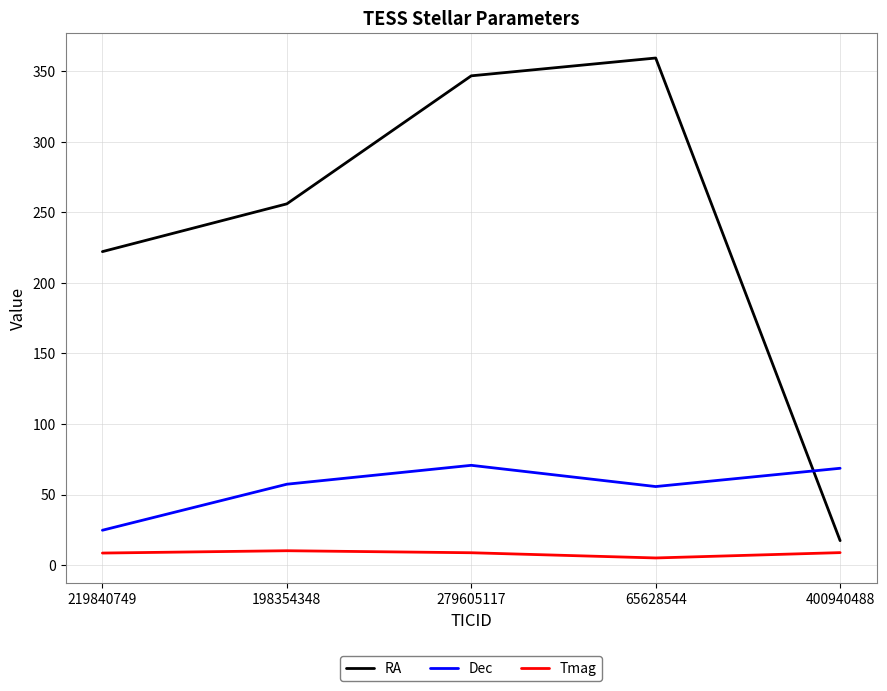

List the series in order of their overall mean, lowest first.

Tmag, Dec, RA